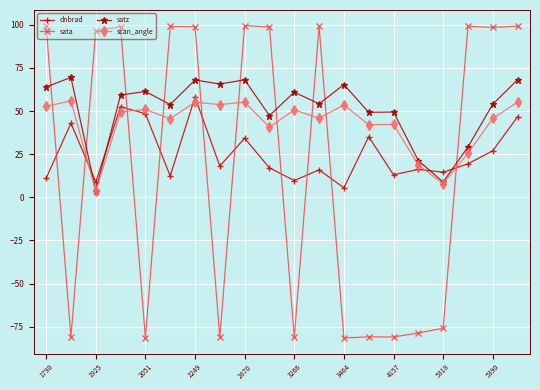

True or false: scan_angle has more than 0 interior local peaks.

True